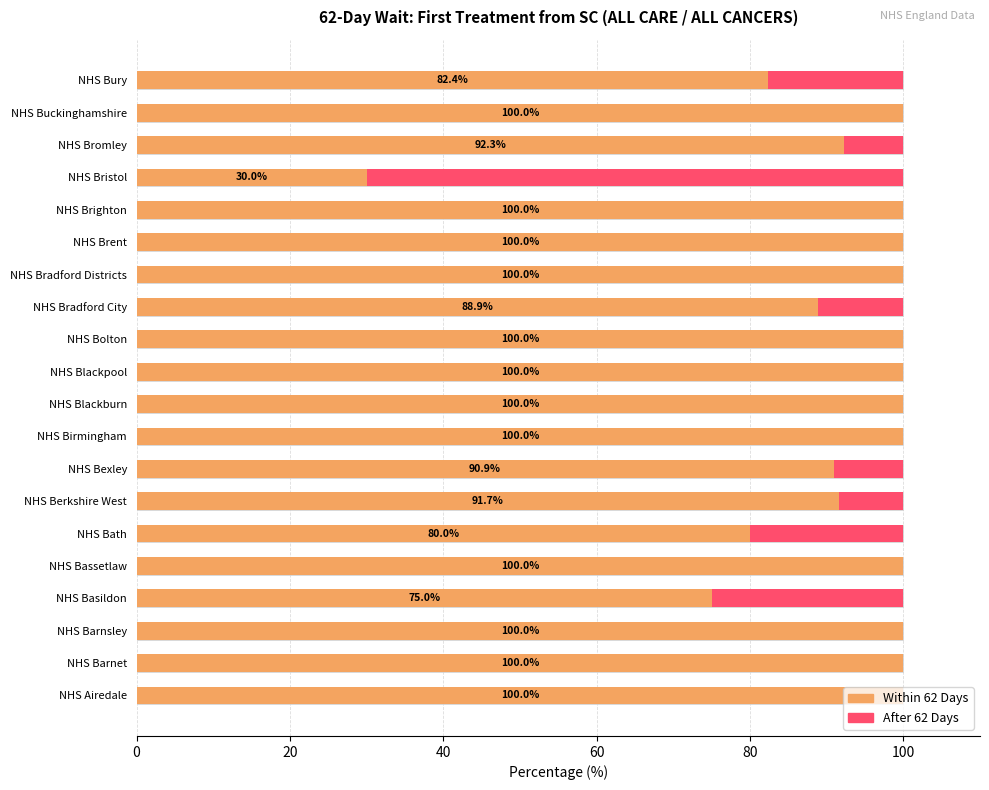

What is the minimum value for Within 62 Days?

30.0